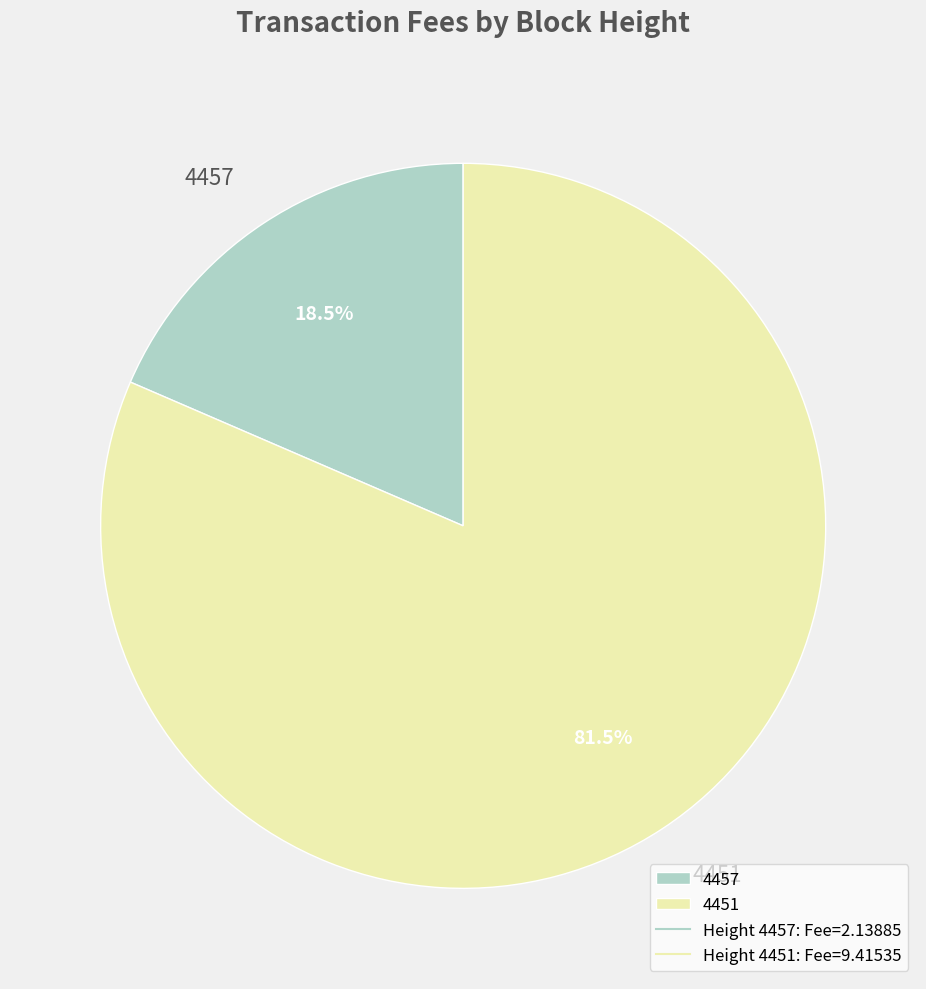

Is there a majority slice in this chart?

Yes